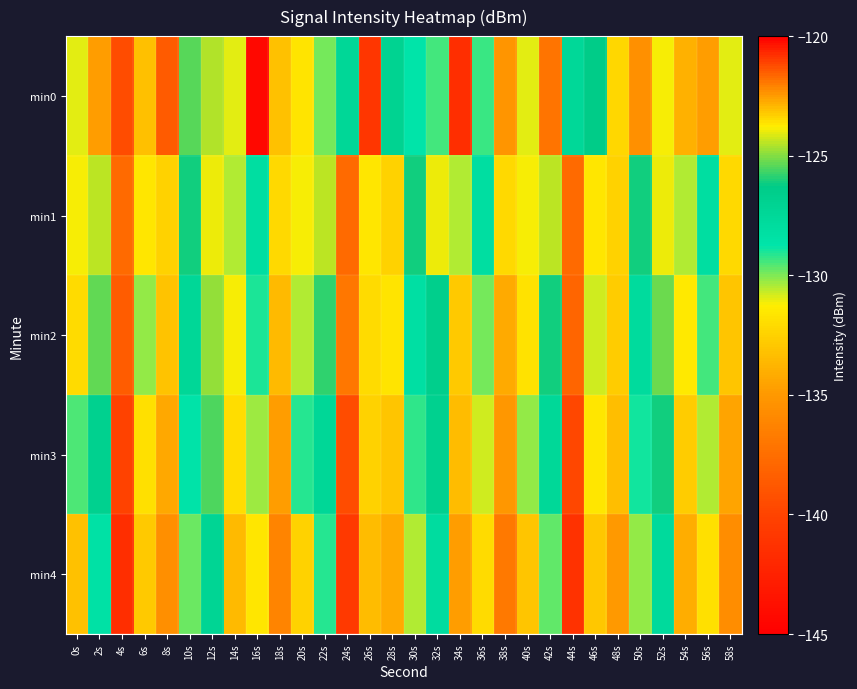

At which category is the sum across all series the highest?

12s